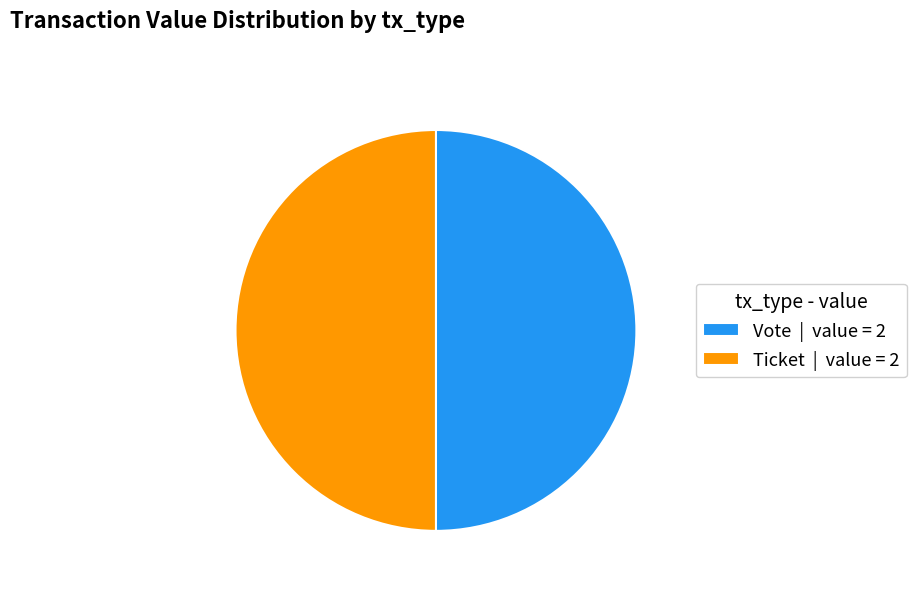

Is it true that Ticket | value = 2 is 50% of the pie?

True